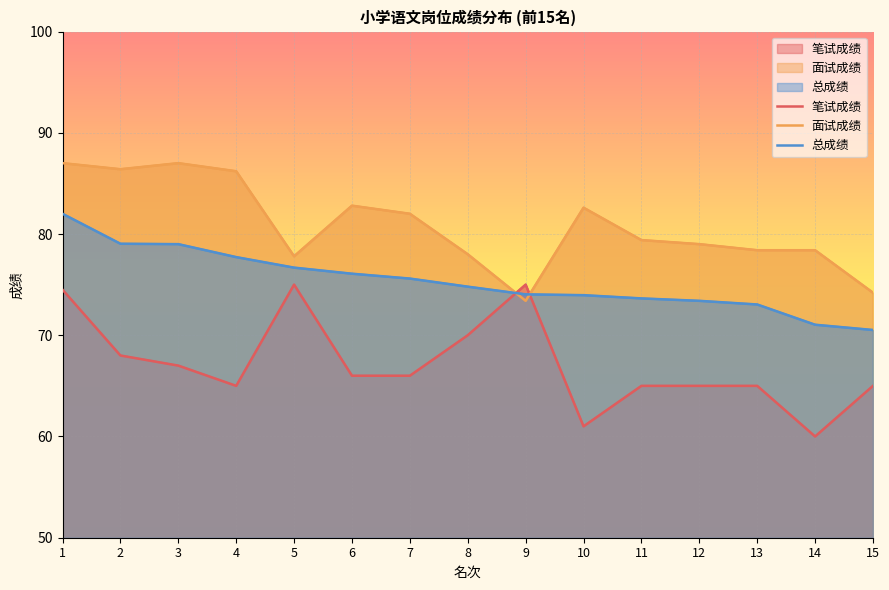

The value of 总成绩 at 9 is 74.0. True or false?

True